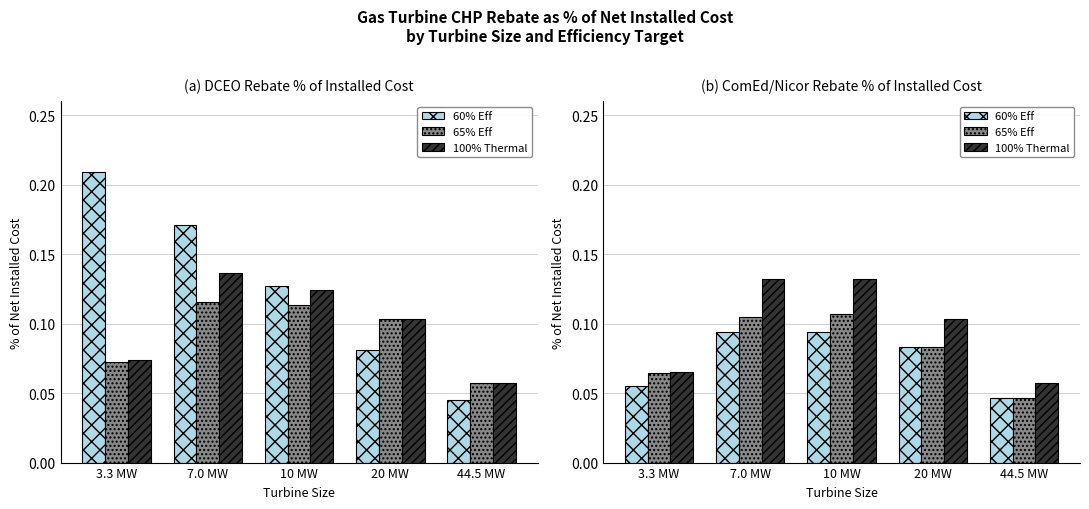

What is the sum of all 100% Thermal values?

0.5